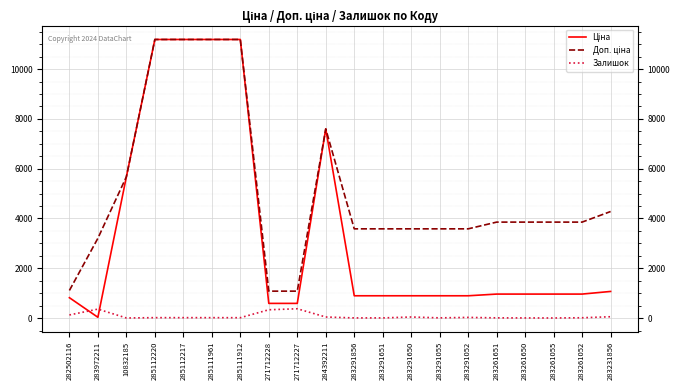

What is the minimum value shown in the chart?

4.0